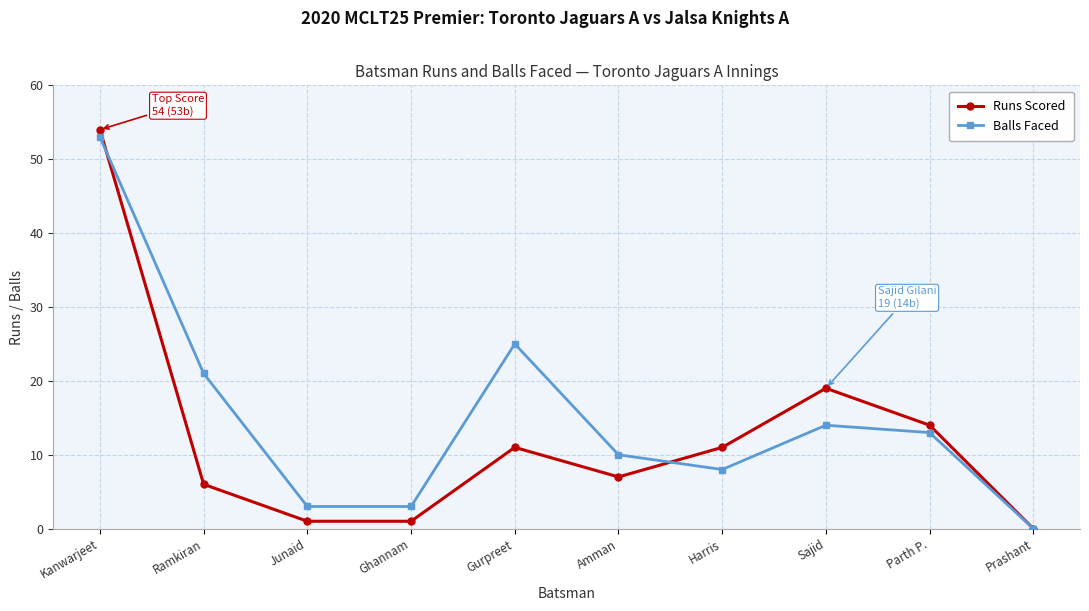

Rank the series at Ramkiran from highest to lowest value.

Balls Faced, Runs Scored